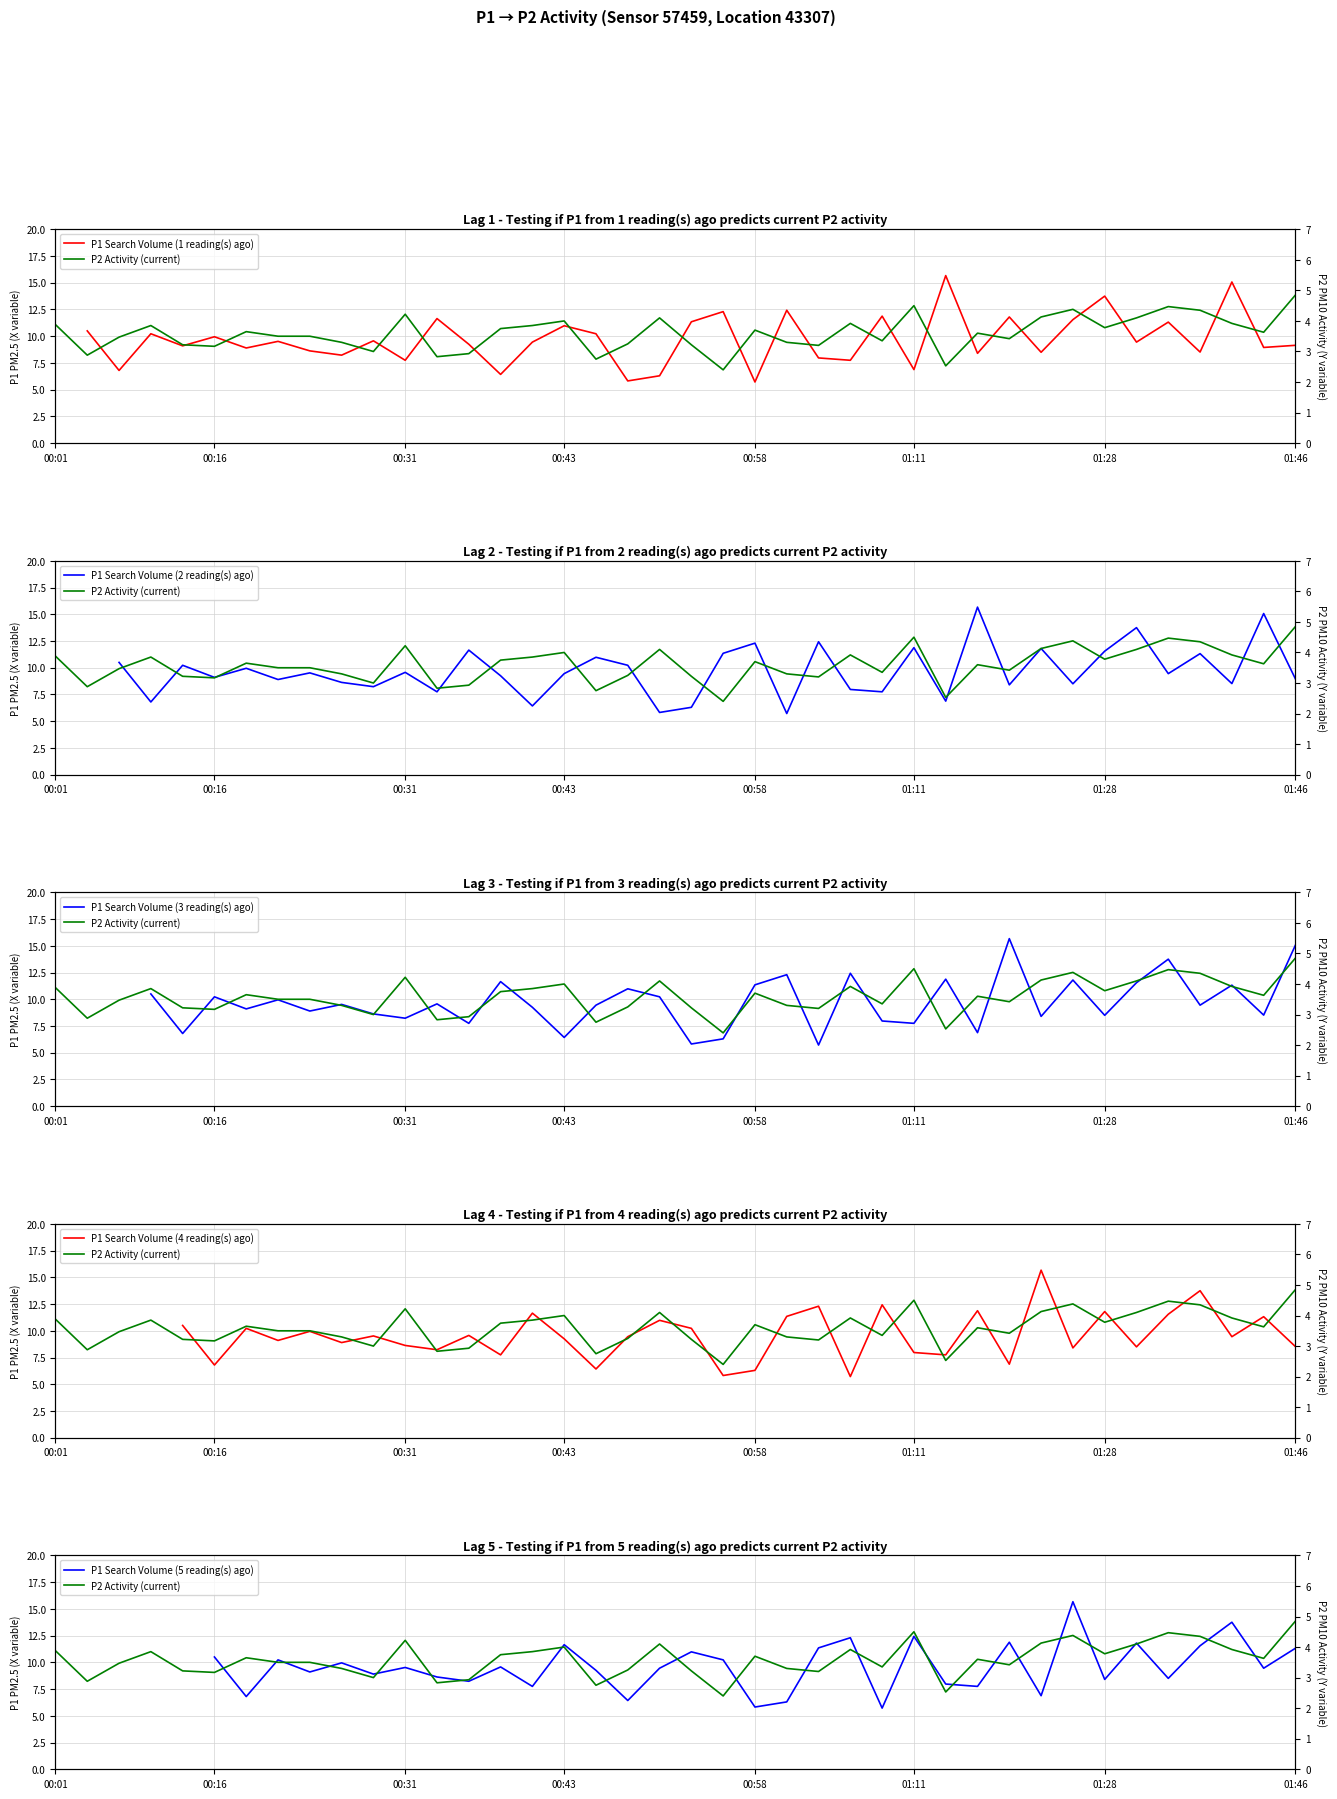

How many values in P1 Search Volume (4 reading(s) ago) are above zero?

36